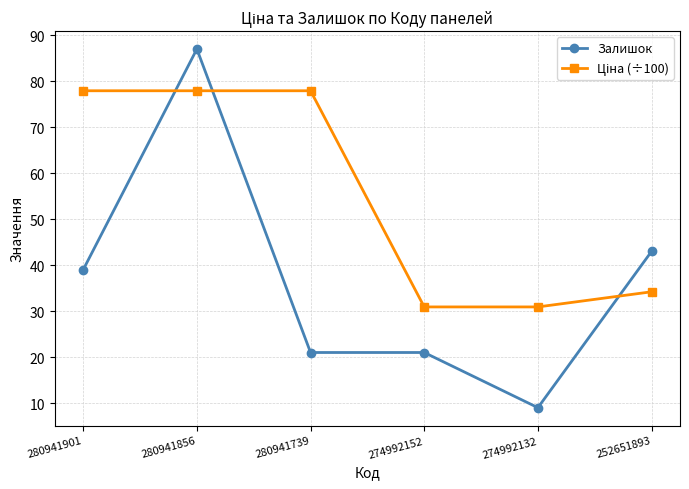

Between 280941856 and 274992132, which series saw the biggest shift?

Залишок